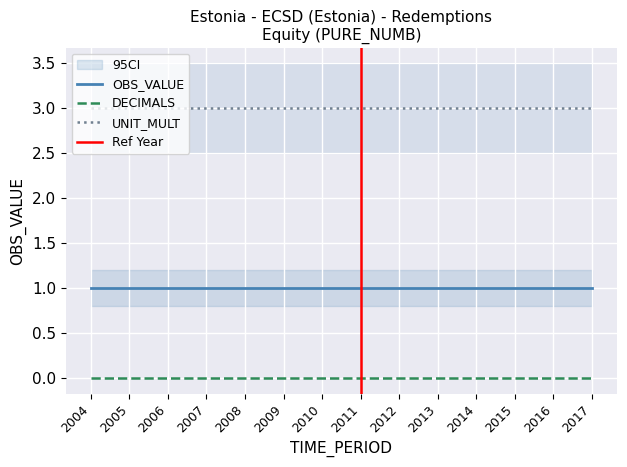

Where is DECIMALS nearest to the value 0?

2004